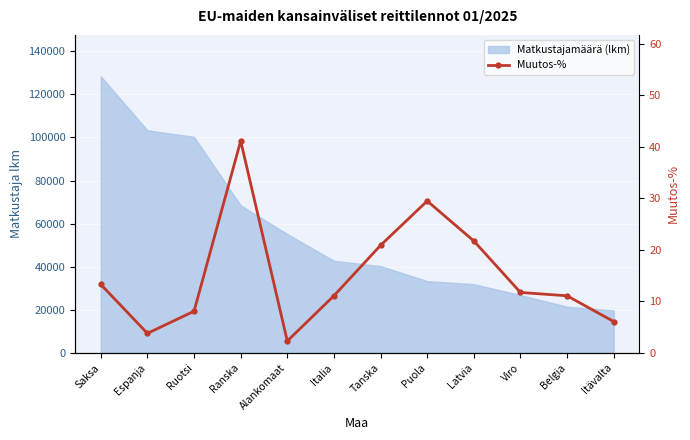

True or false: there are more than 2 points higher than both neighbors.

False